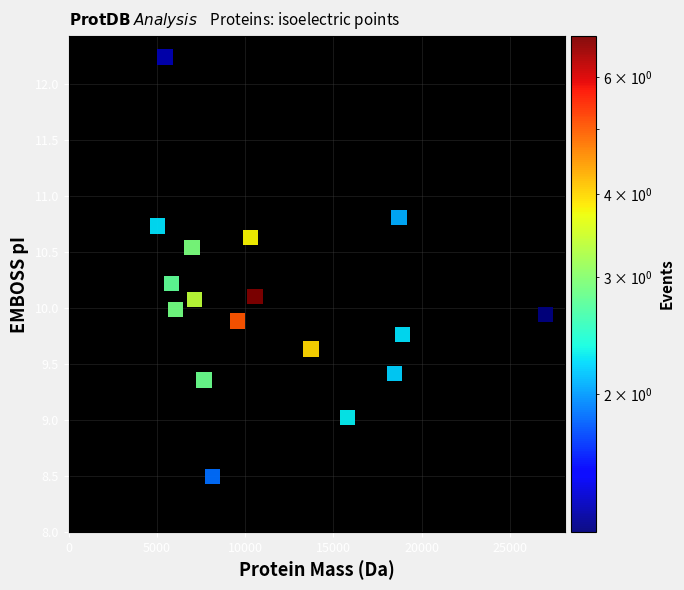

What is the range of X values (max minus min)?

22006.3